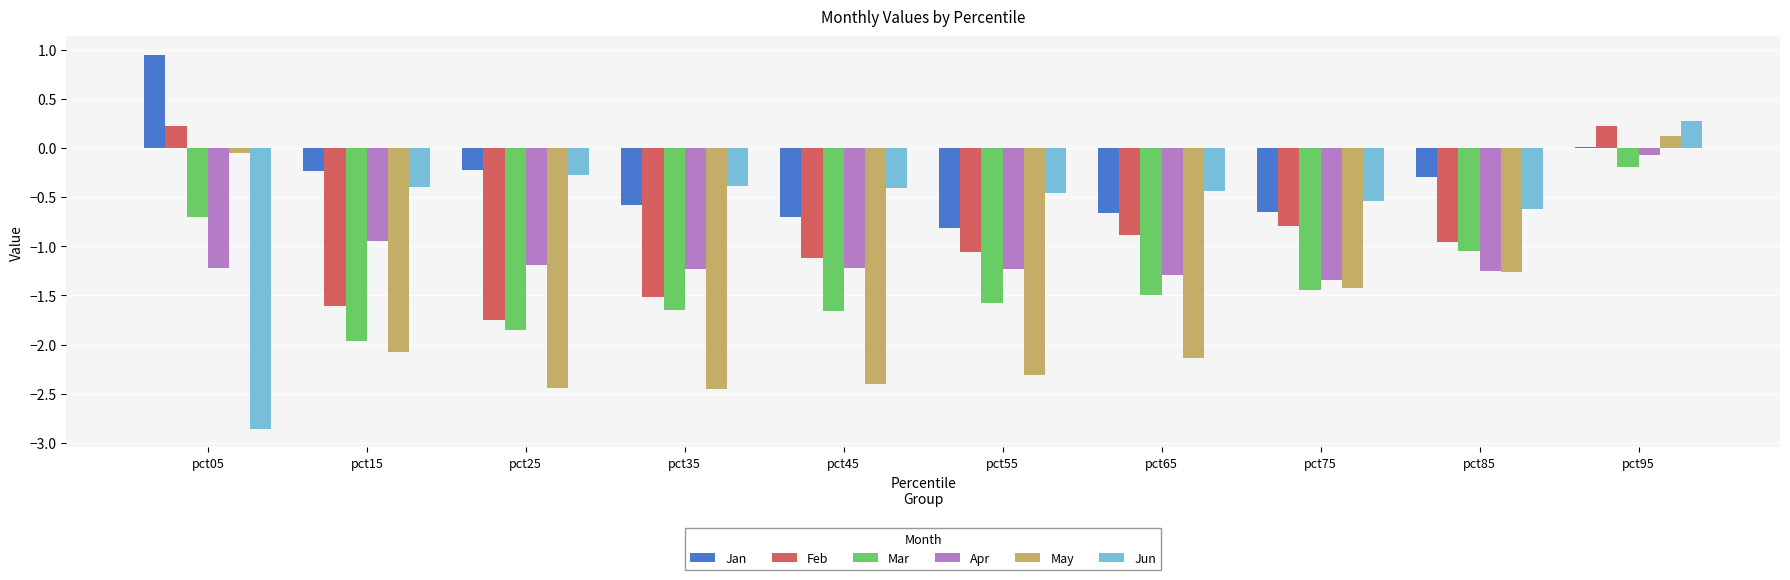

Is it true that May equals -4.2 at pct35?

False